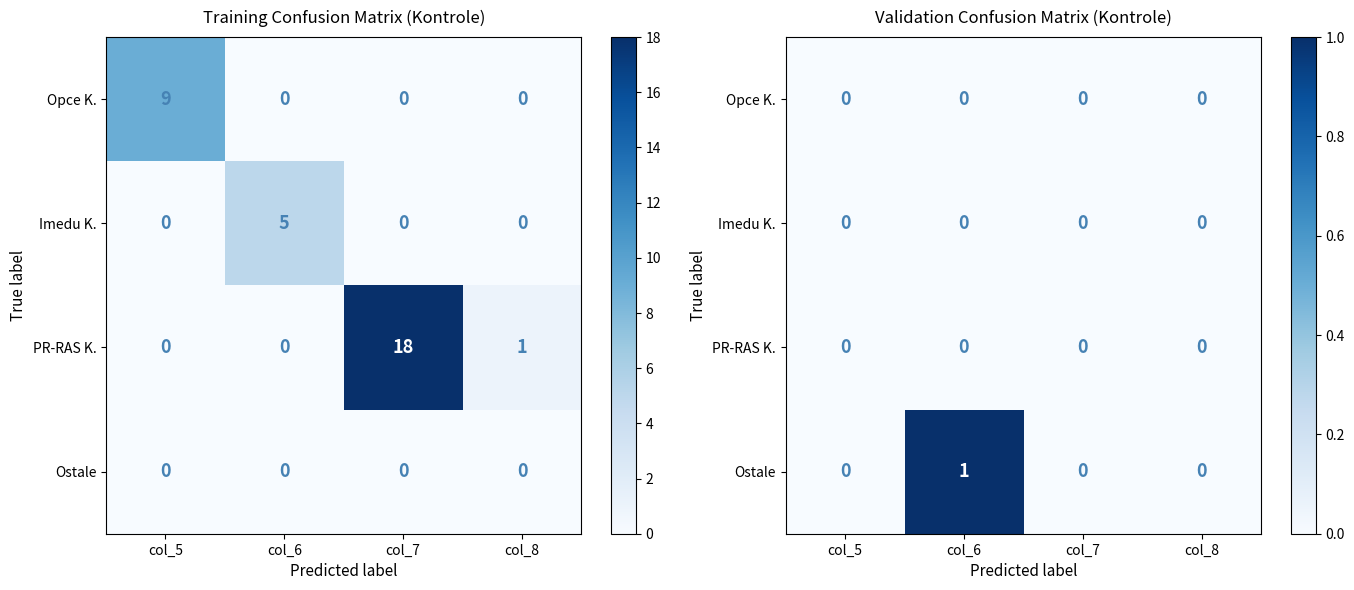

The PR-RAS K. series shows 0 at col_5. True or false?

True